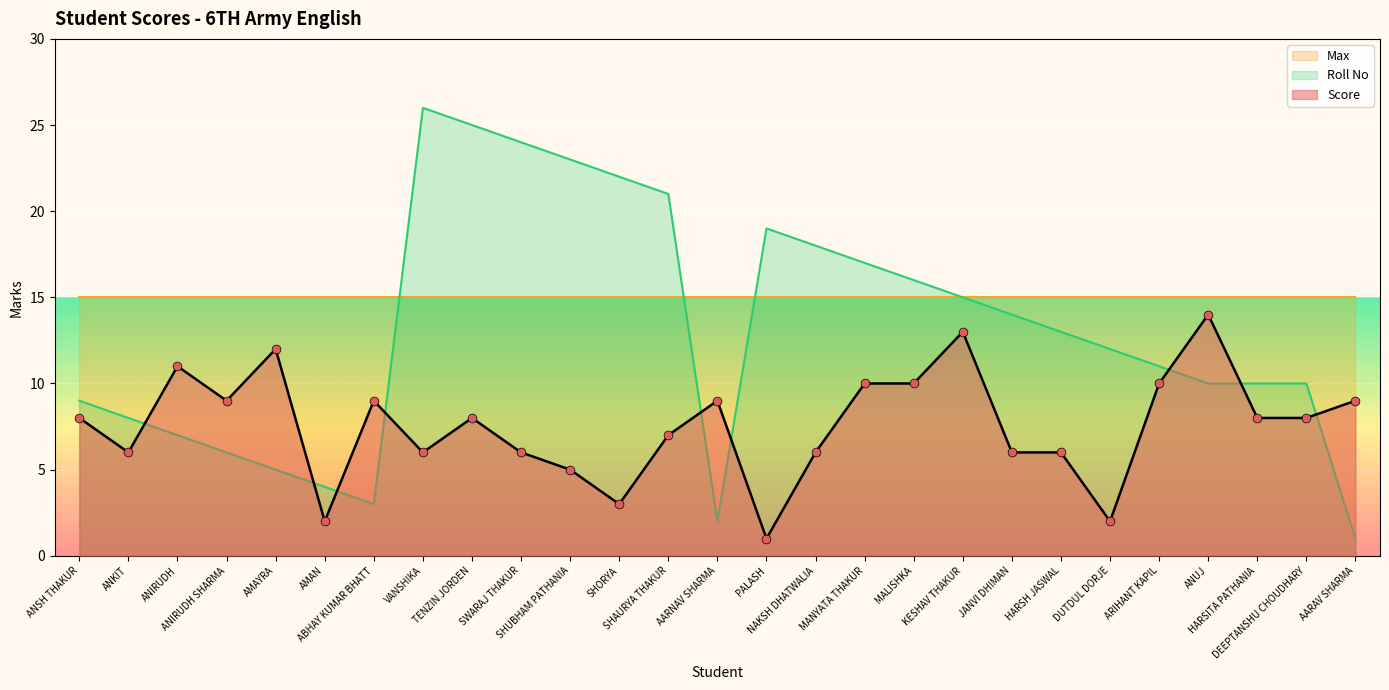

Which series contains the highest Y value?

Roll No